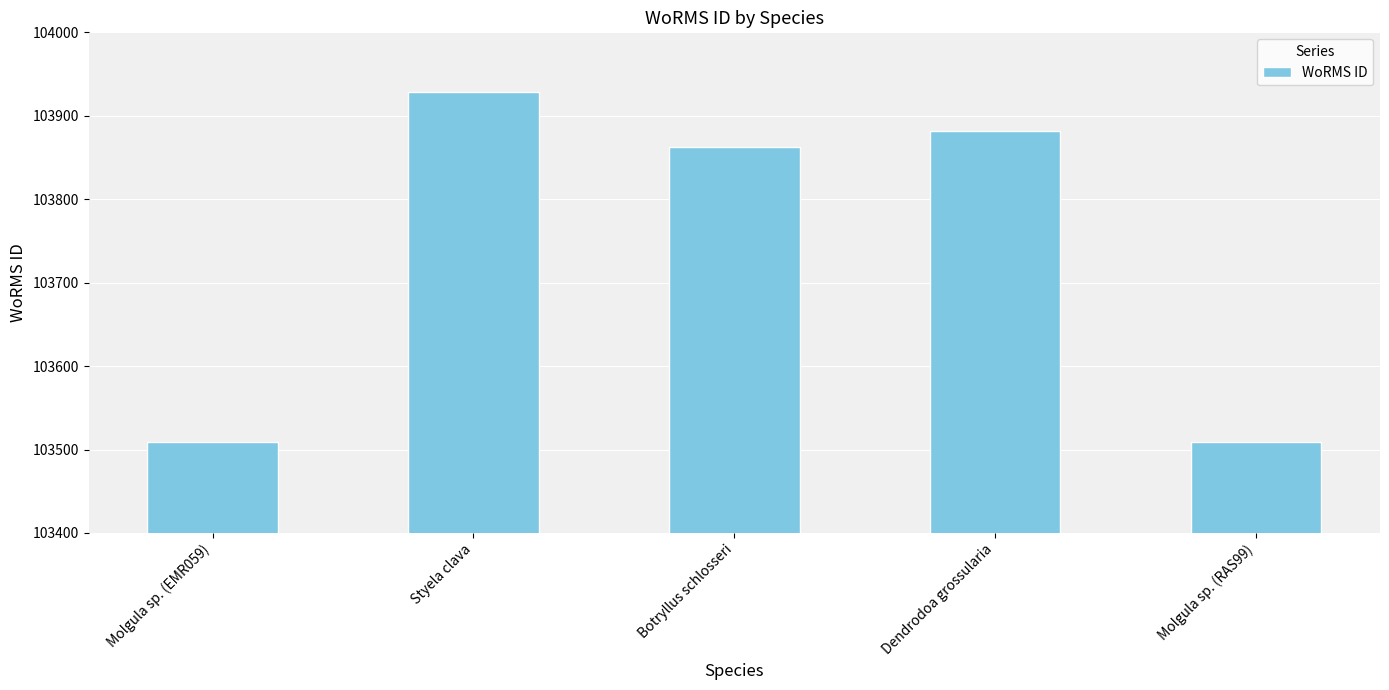

What is the maximum value shown in the chart?

103929